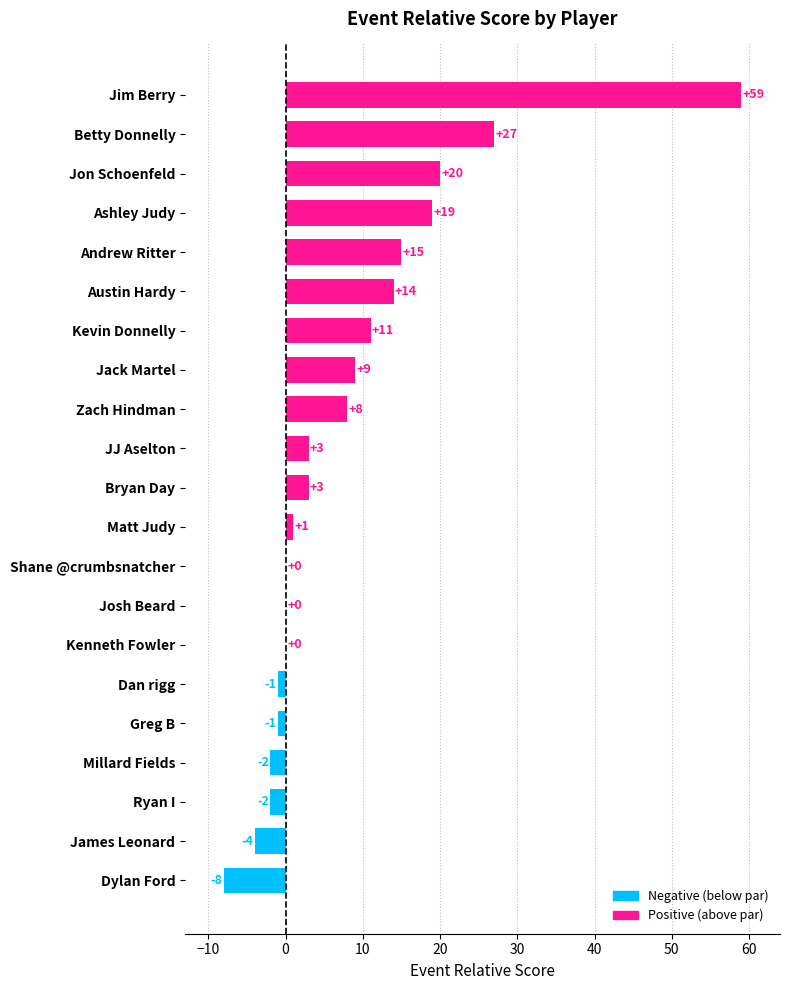

True or false: the data shows -25 at Shane @crumbsnatcher.

False